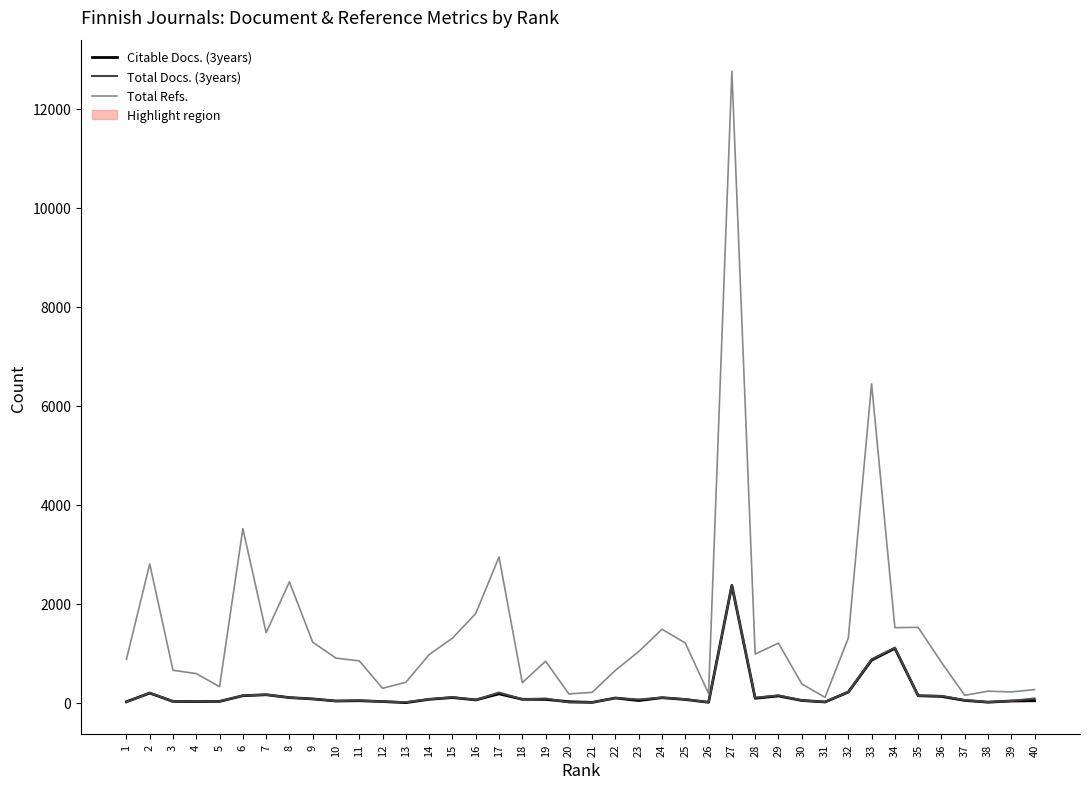

Is this an area chart (filled region under the line)?

No